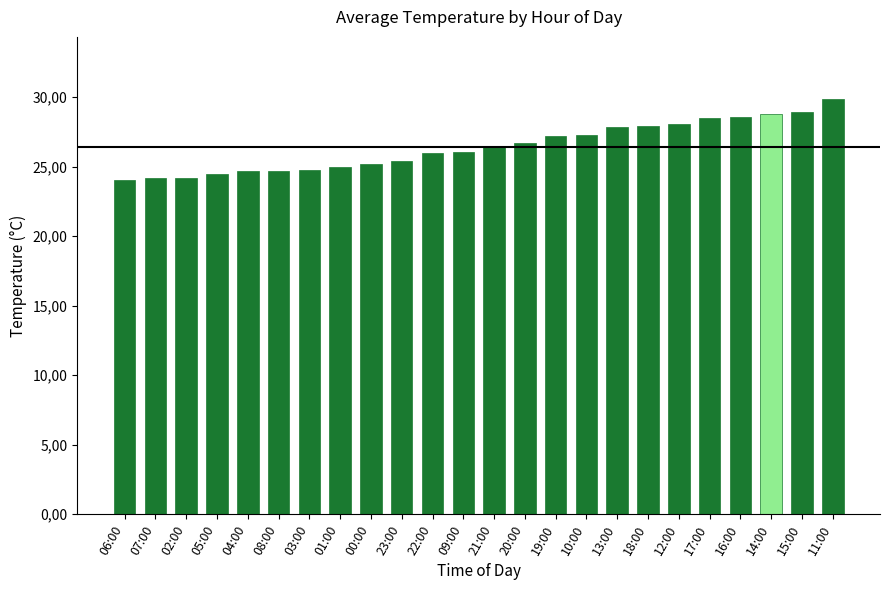

What is the sum of all values?

634.5